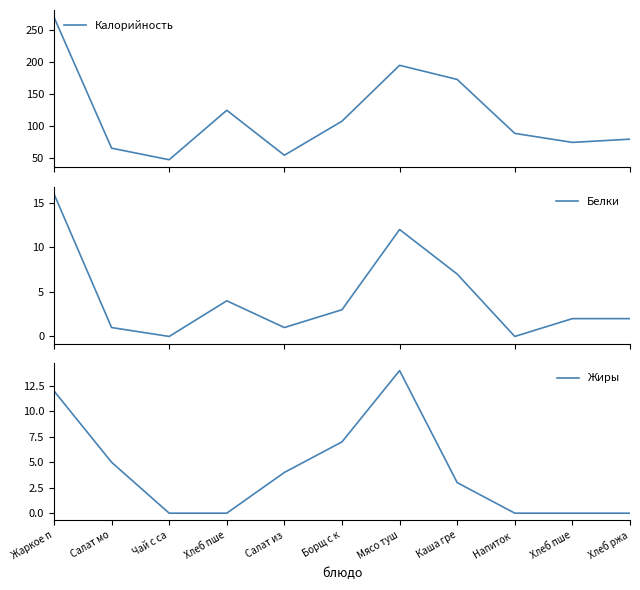

Is it true that Белки equals 6 at Чай с са?

False